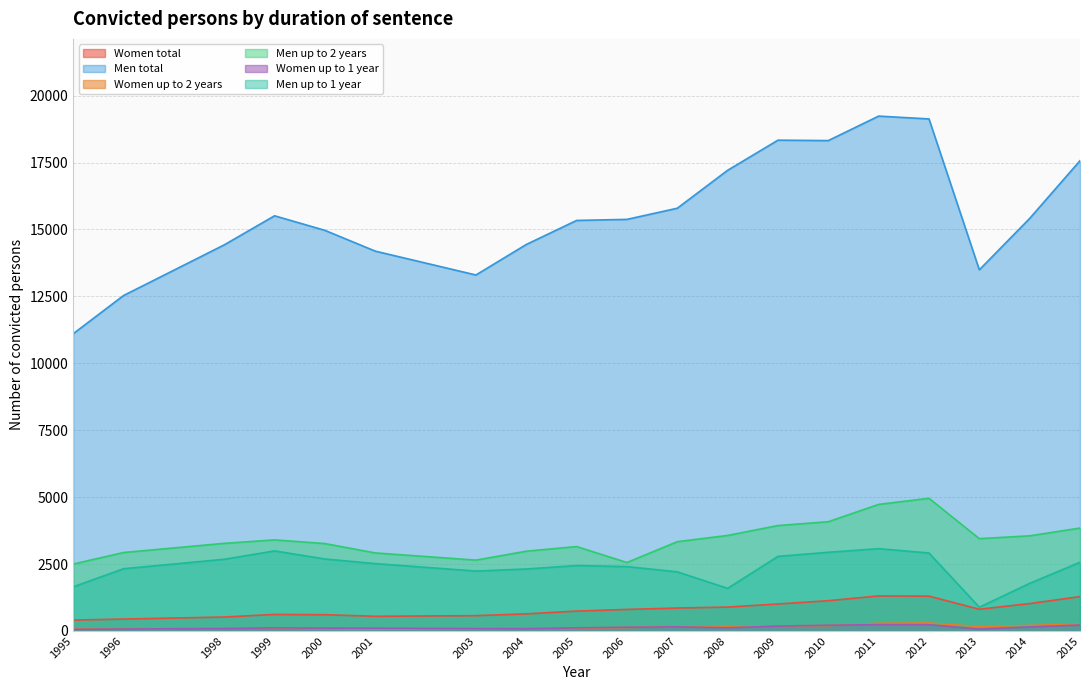

How many data points in Men up to 2 years are above 3334?

9